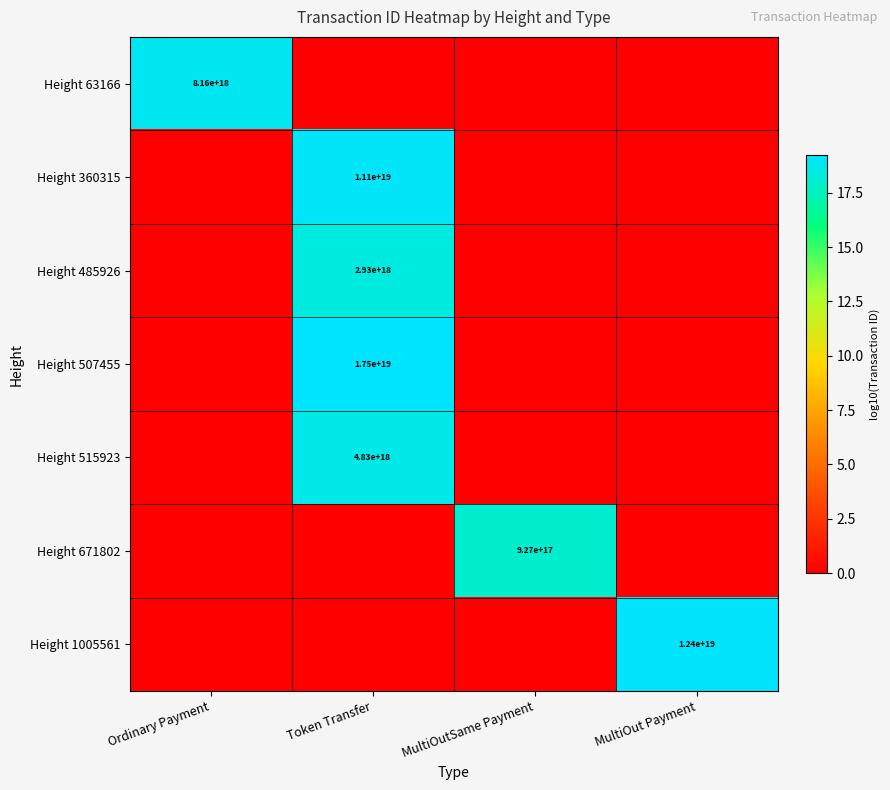

Is it true that Height 360315 equals 11100000000000000000 at Token Transfer?

True